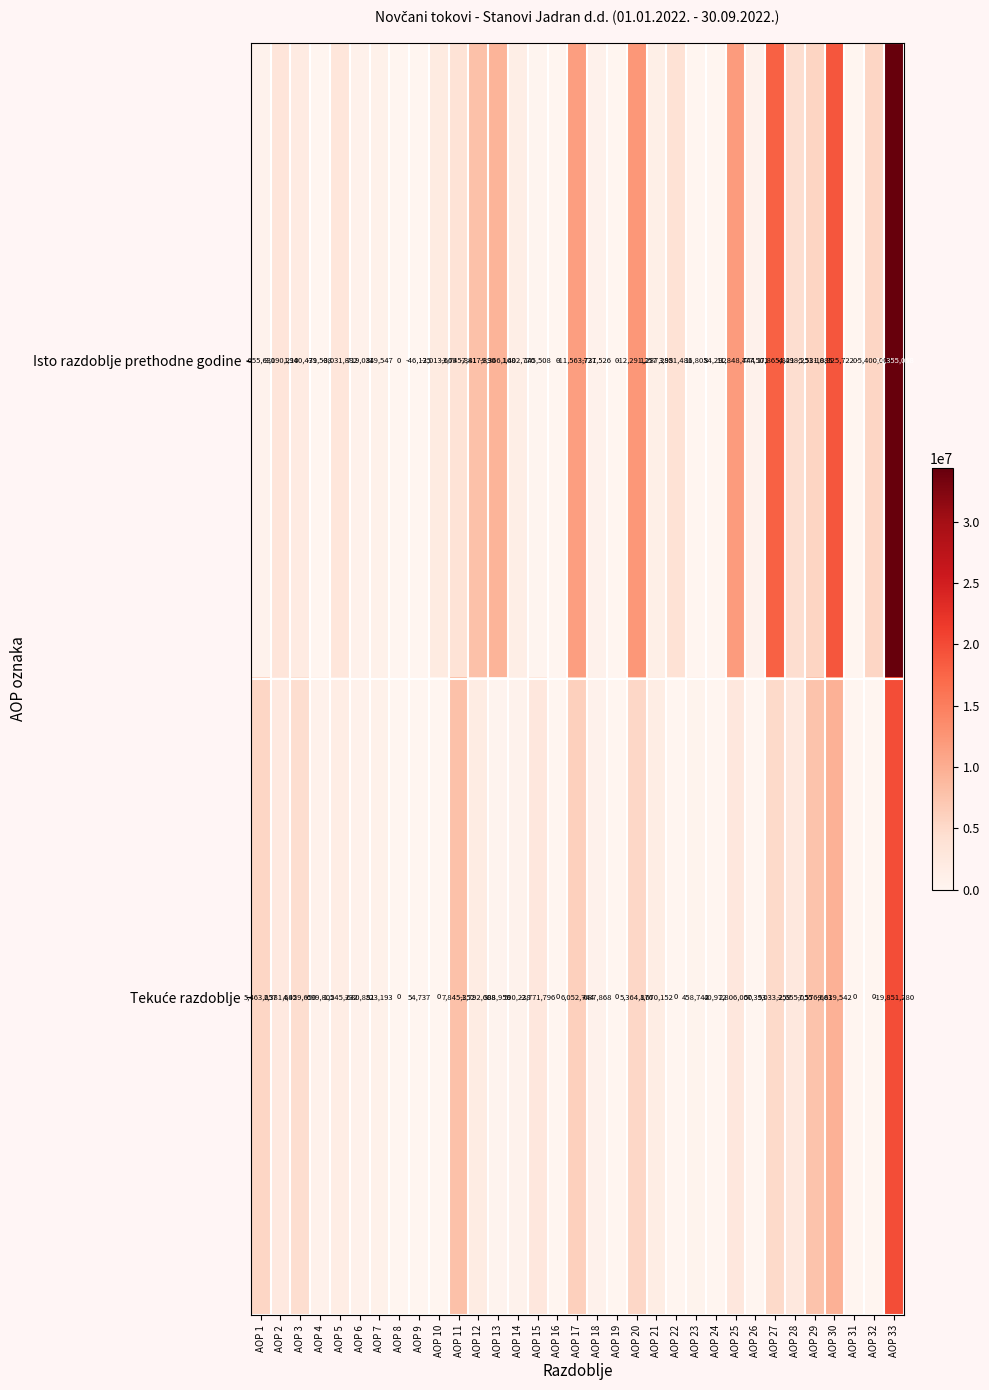

Is it true that Isto razdoblje prethodne godine equals 27339415 at AOP 8?

False